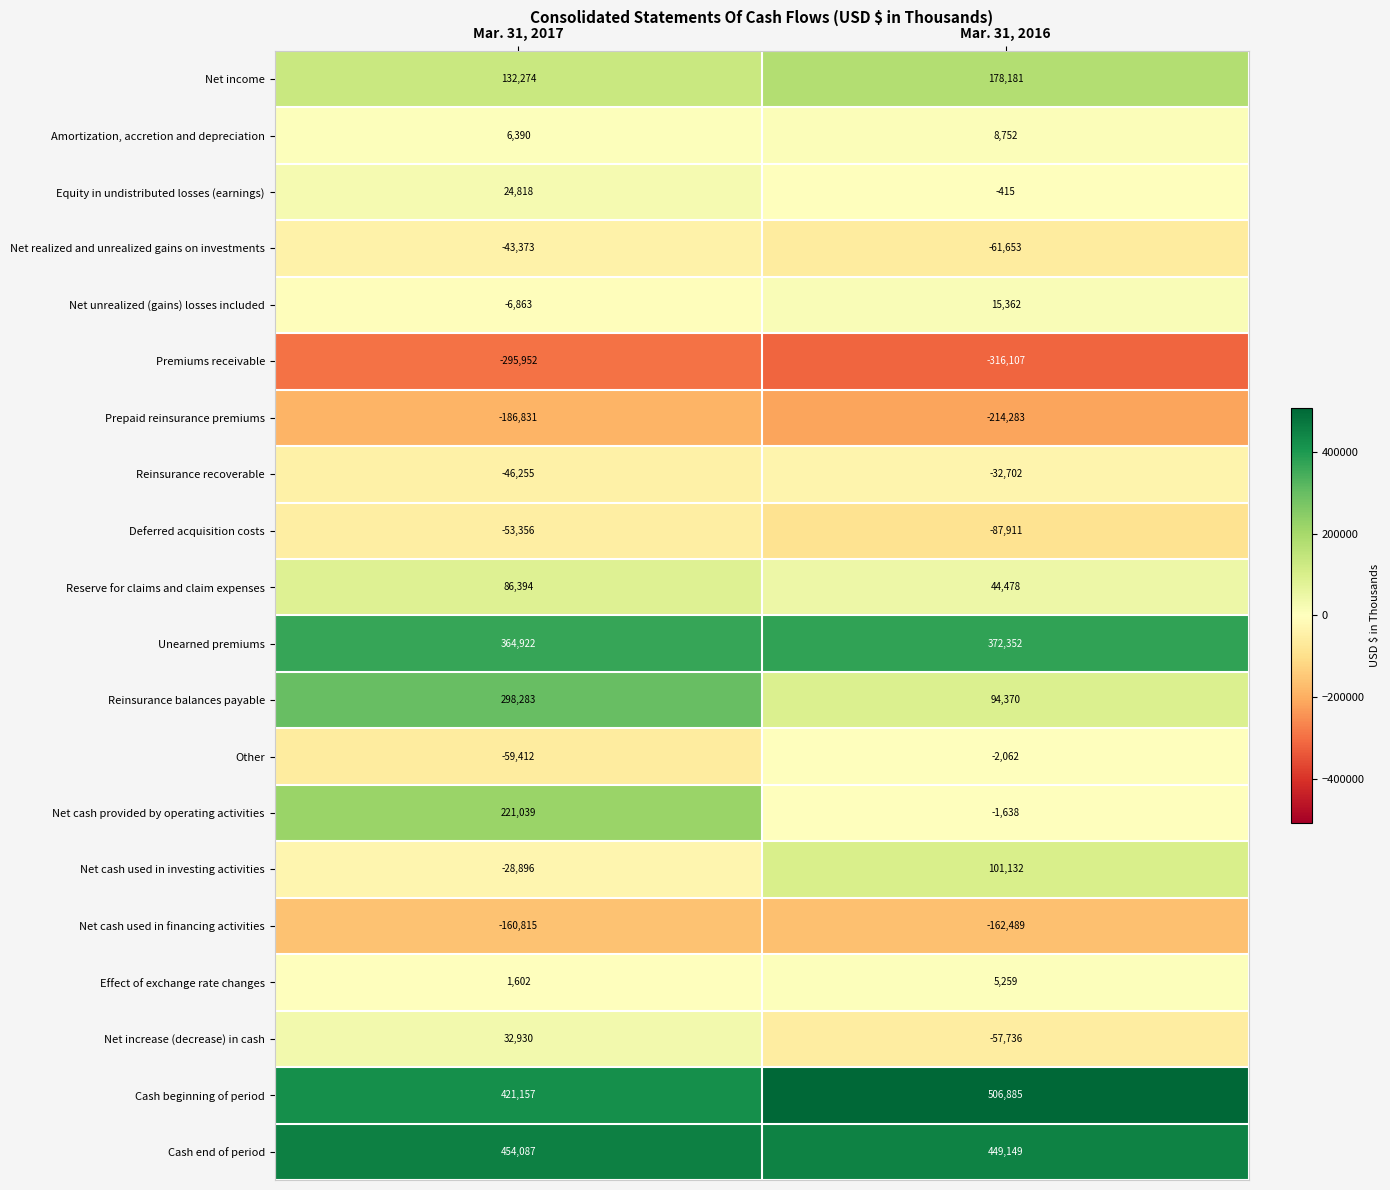

What is the average value of the Prepaid reinsurance premiums series?

-200557